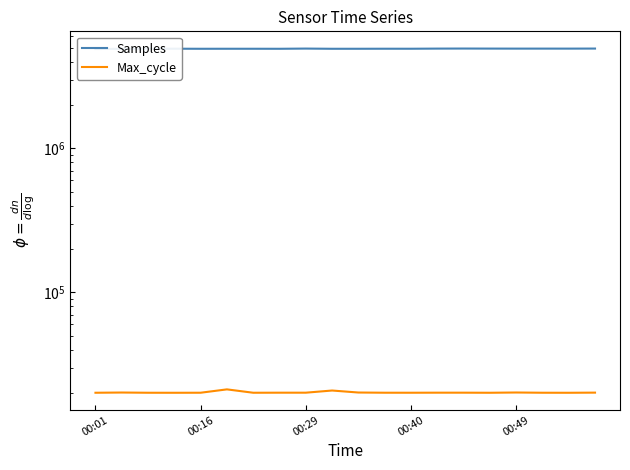

How many lines are shown in the chart?

2